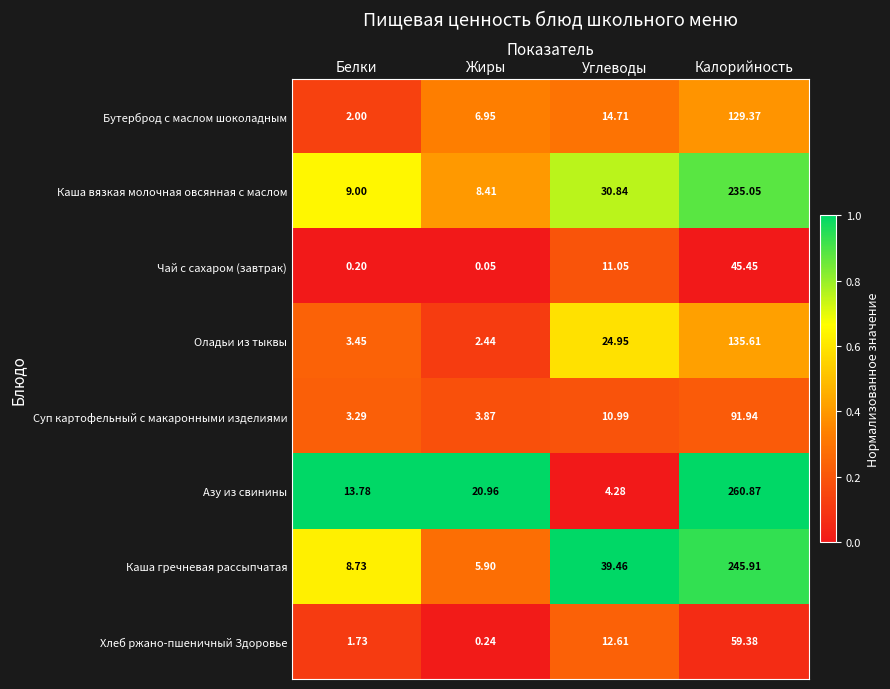

List the series in order of their peak value, lowest first.

Чай с сахаром (завтрак), Хлеб ржано-пшеничный Здоровье, Суп картофельный с макаронными изделиями, Бутерброд с маслом шоколадным, Оладьи из тыквы, Каша вязкая молочная овсянная с маслом, Каша гречневая рассыпчатая, Азу из свинины